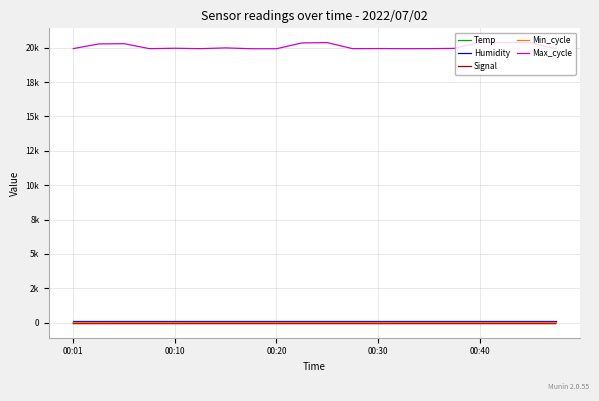

What is the label of the 5th point from the left?

00:10